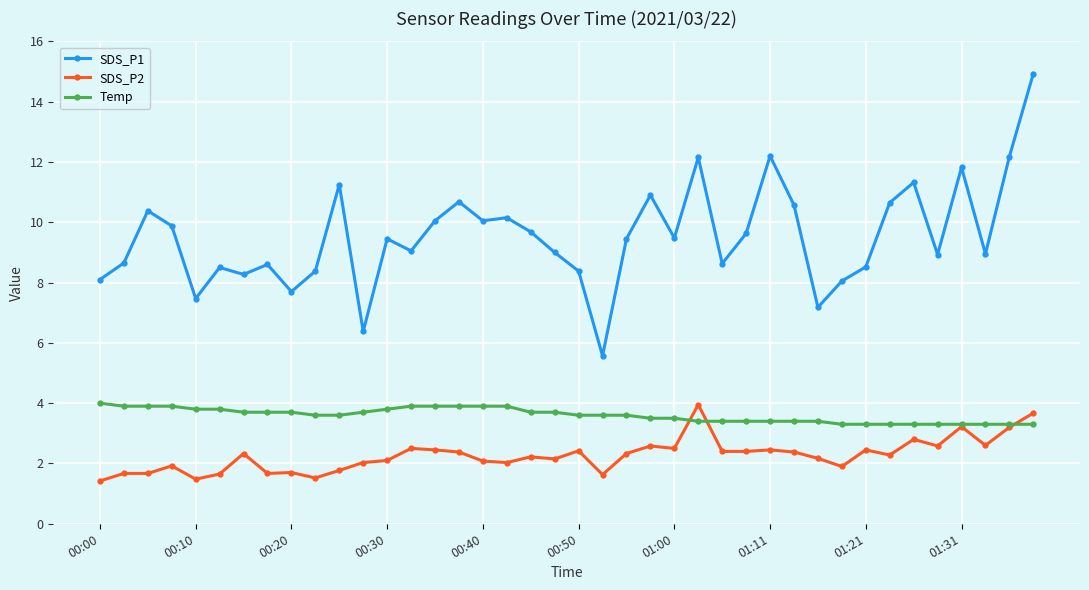

List the series in order of their overall mean, highest first.

SDS_P1, Temp, SDS_P2